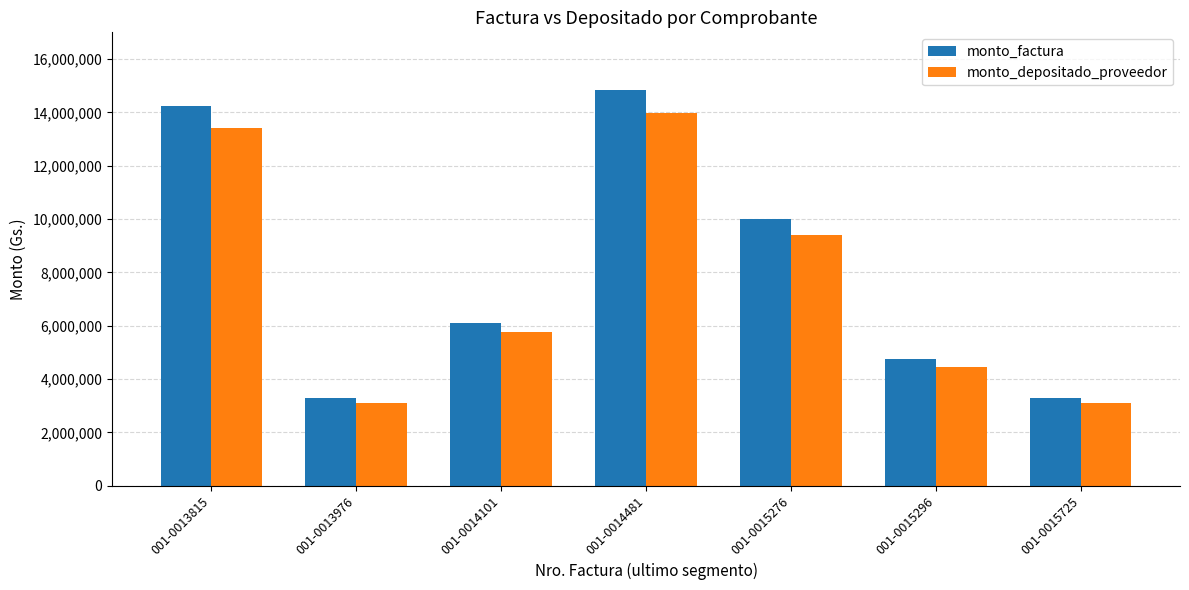

At 001-0015276, list the series in order from smallest to largest.

monto_depositado_proveedor, monto_factura